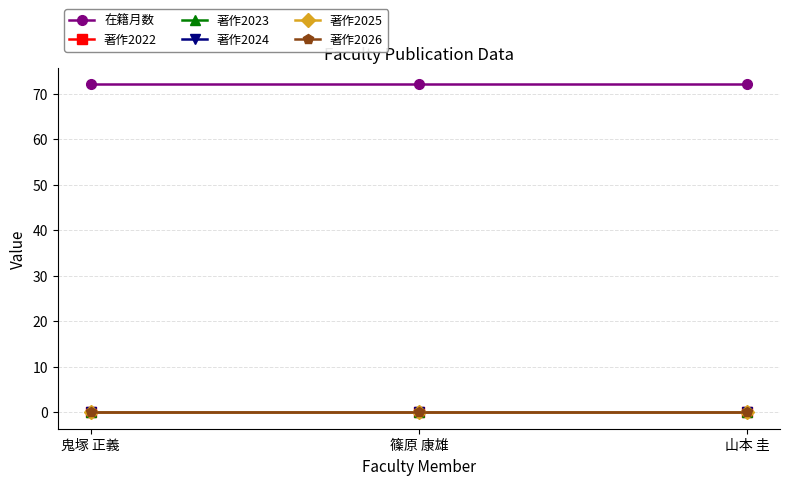

Reading left to right, extract all data points from this chart.

在籍月数: 鬼塚 正義=72	篠原 康雄=72	山本 圭=72
著作2022: 鬼塚 正義=0	篠原 康雄=0	山本 圭=0
著作2023: 鬼塚 正義=0	篠原 康雄=0	山本 圭=0
著作2024: 鬼塚 正義=0	篠原 康雄=0	山本 圭=0
著作2025: 鬼塚 正義=0	篠原 康雄=0	山本 圭=0
著作2026: 鬼塚 正義=0	篠原 康雄=0	山本 圭=0